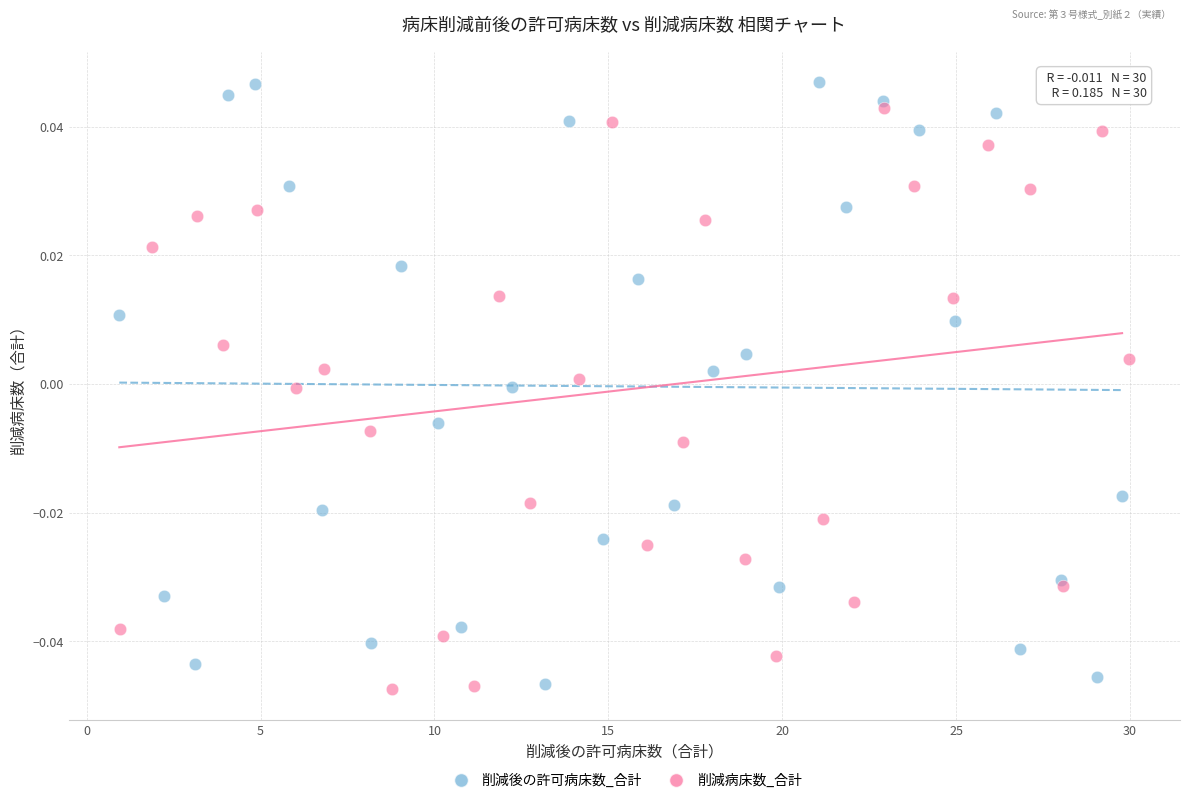

Which series has the largest Y range (max minus min)?

削減後の許可病床数_合計